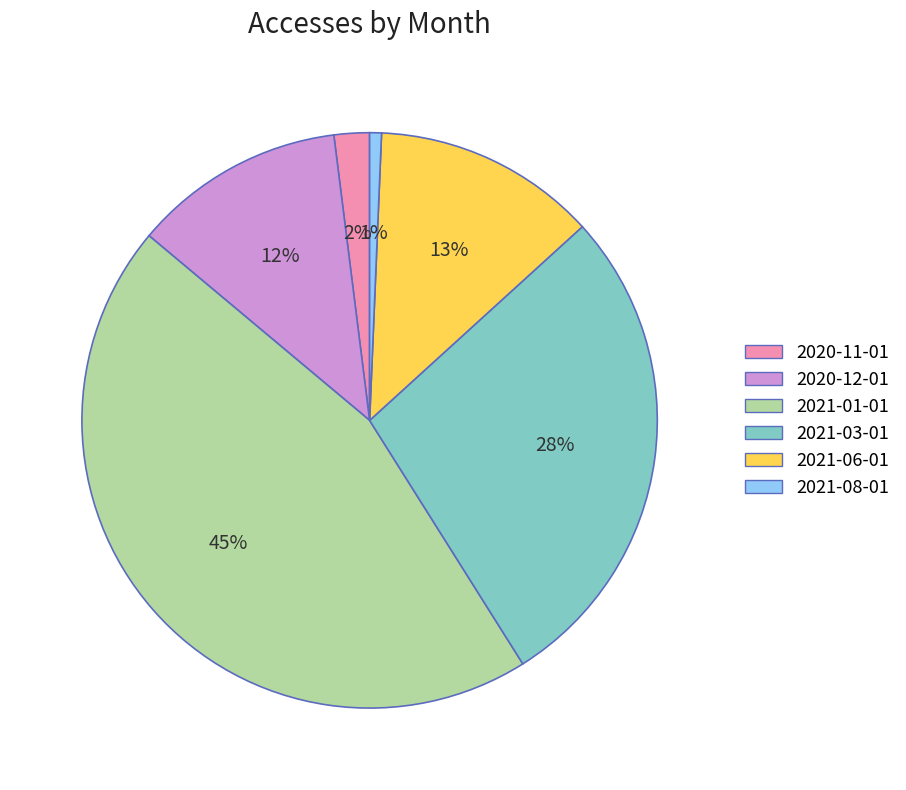

To the nearest percent, what portion does 2021-03-01 represent?

28%